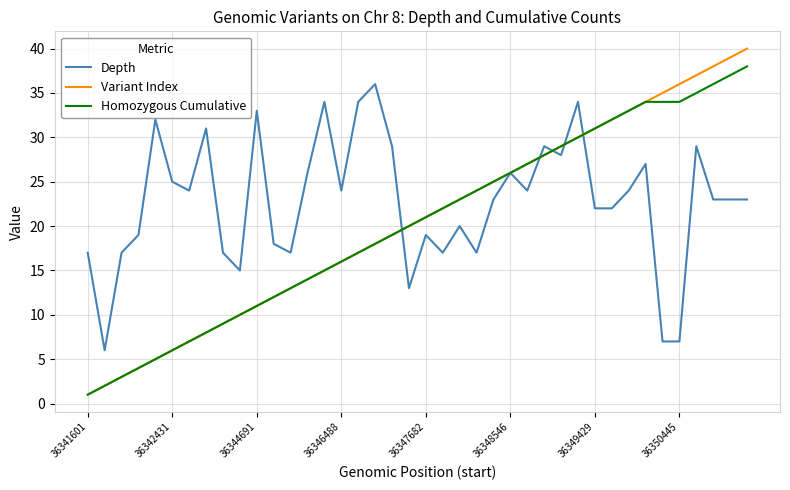

Does the chart have visible grid lines?

Yes